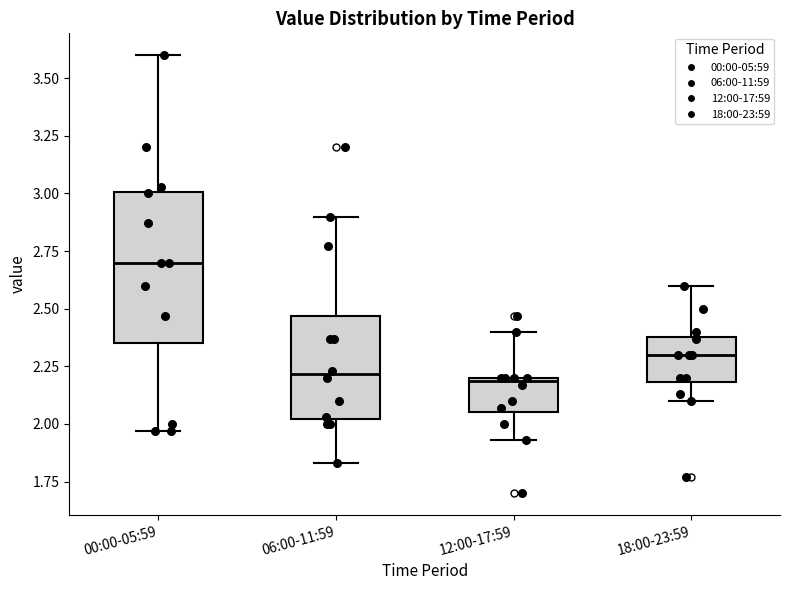

Which box's median line is the highest?

00:00-05:59